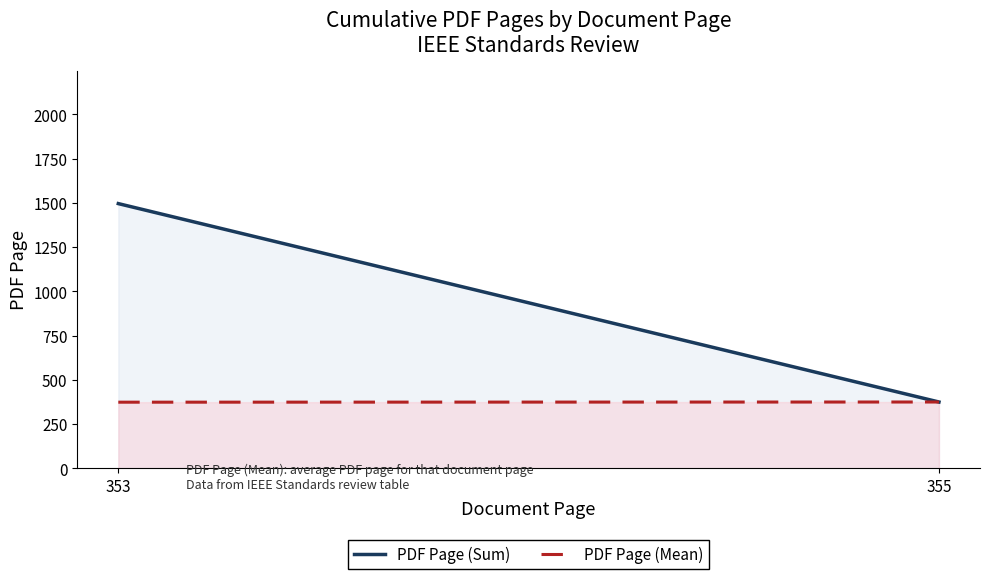

What is the sum of the PDF Page (Mean) values at 353 and 355?

749